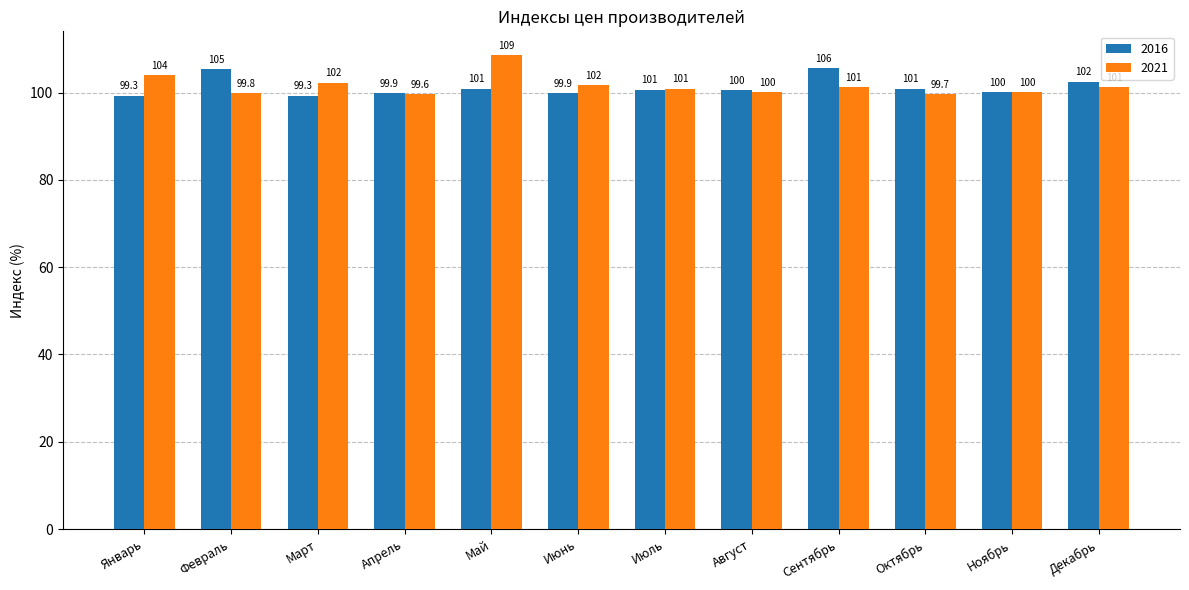

What are all the series names shown in the legend?

2016, 2021